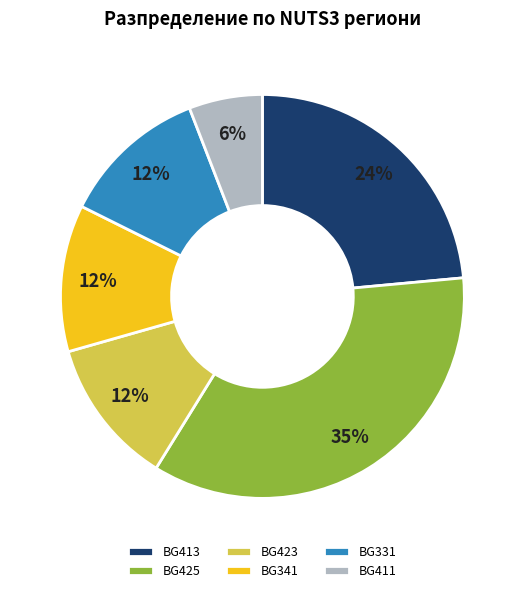

Does BG413 represent more than half of the total?

No